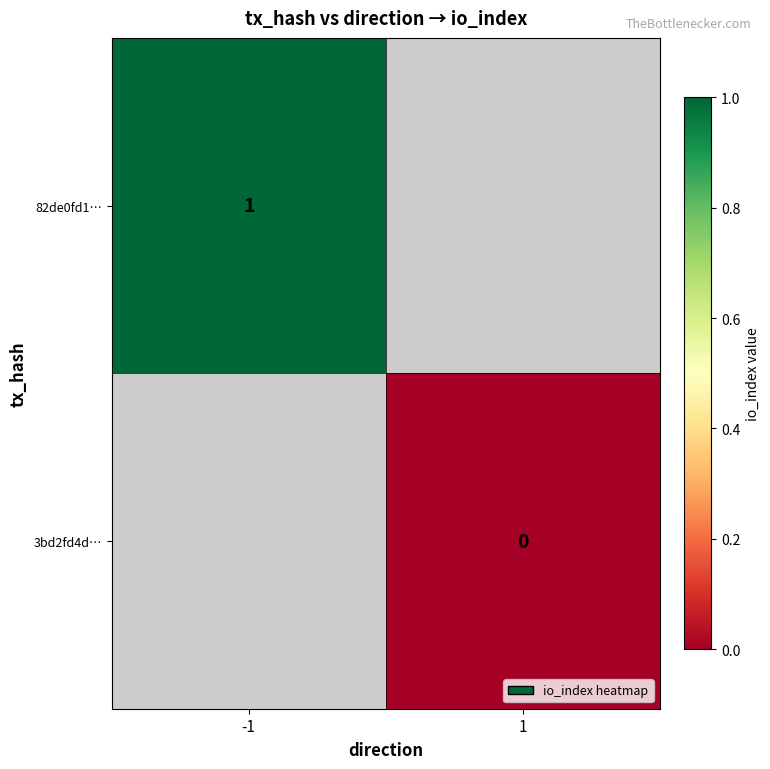

At how many categories does at least one series exceed 0?

1